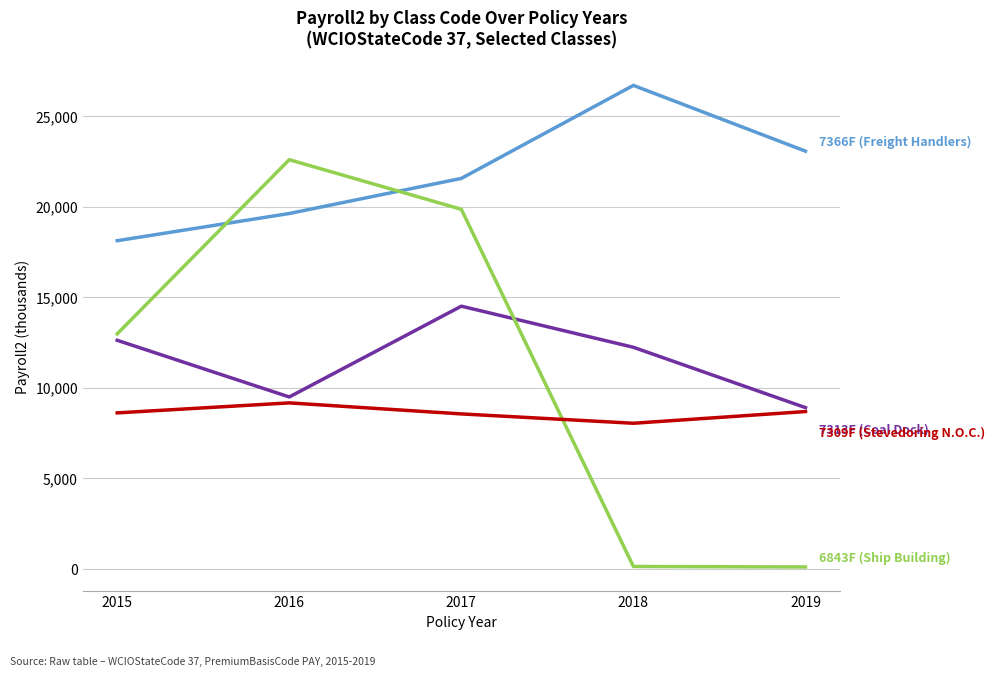

What is the difference between the highest and lowest values at 2017?

13006